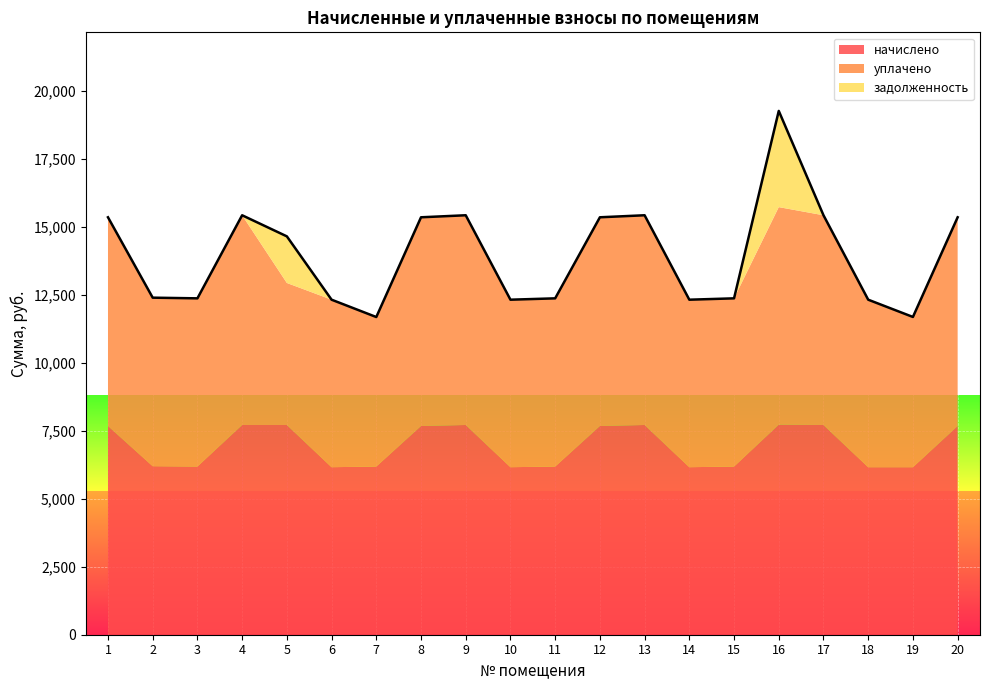

What is the difference between the maximum and minimum values in the начислено series?

1564.9